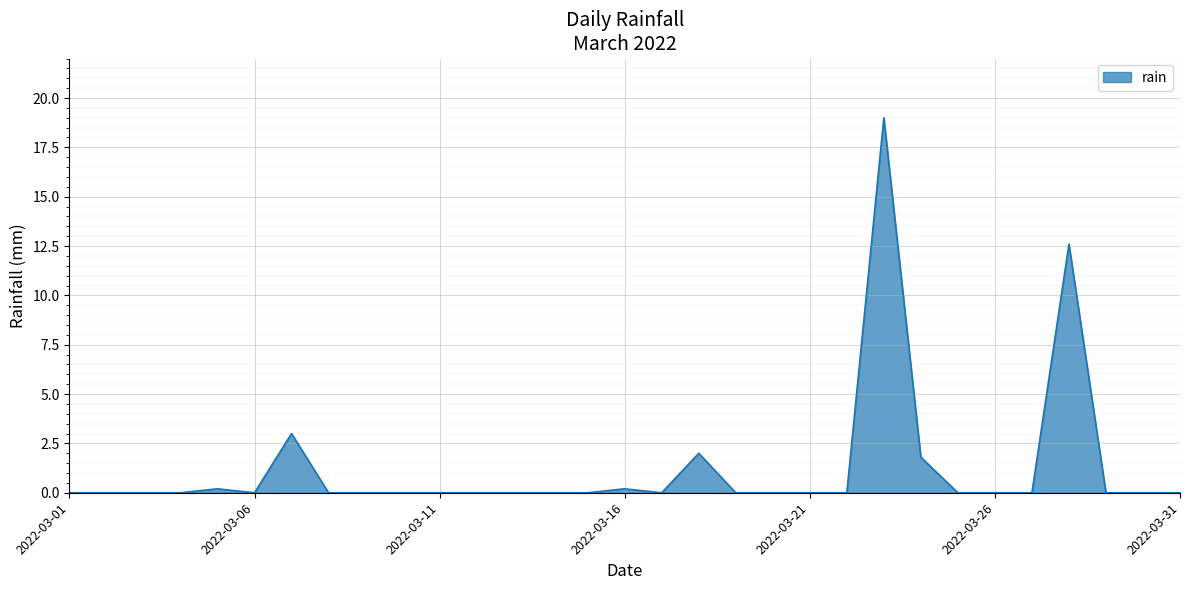

What is the difference between the maximum and minimum values?

19.0